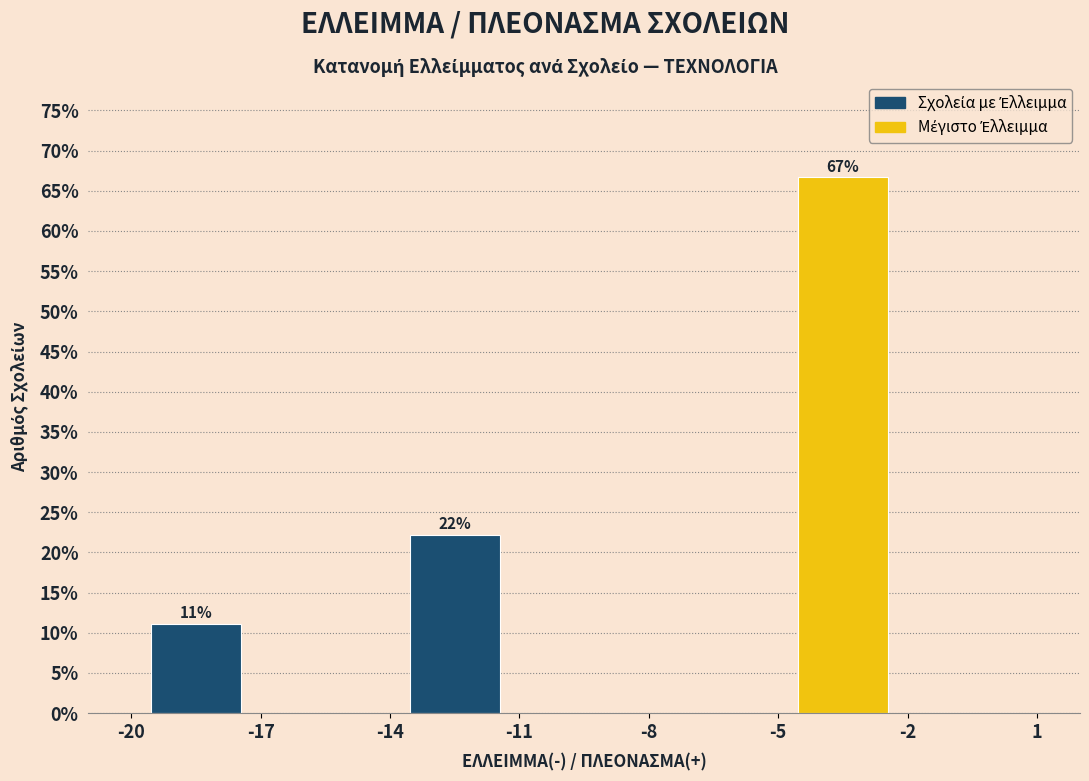

Over which range of the x-axis is the bar tallest?

-5 to -2